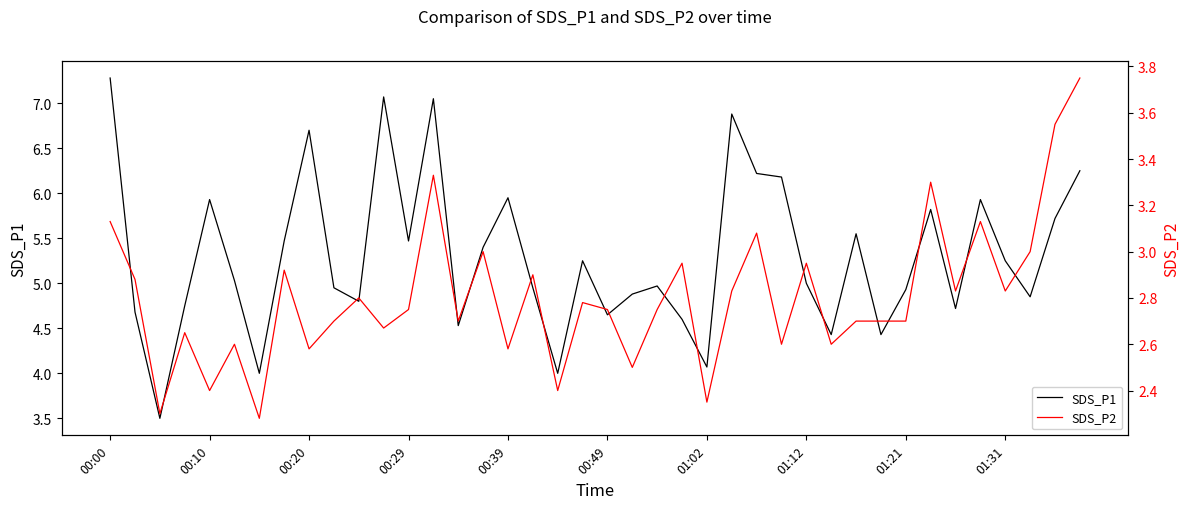

True or false: SDS_P1 has a value of 1.0 at 01:02.

False